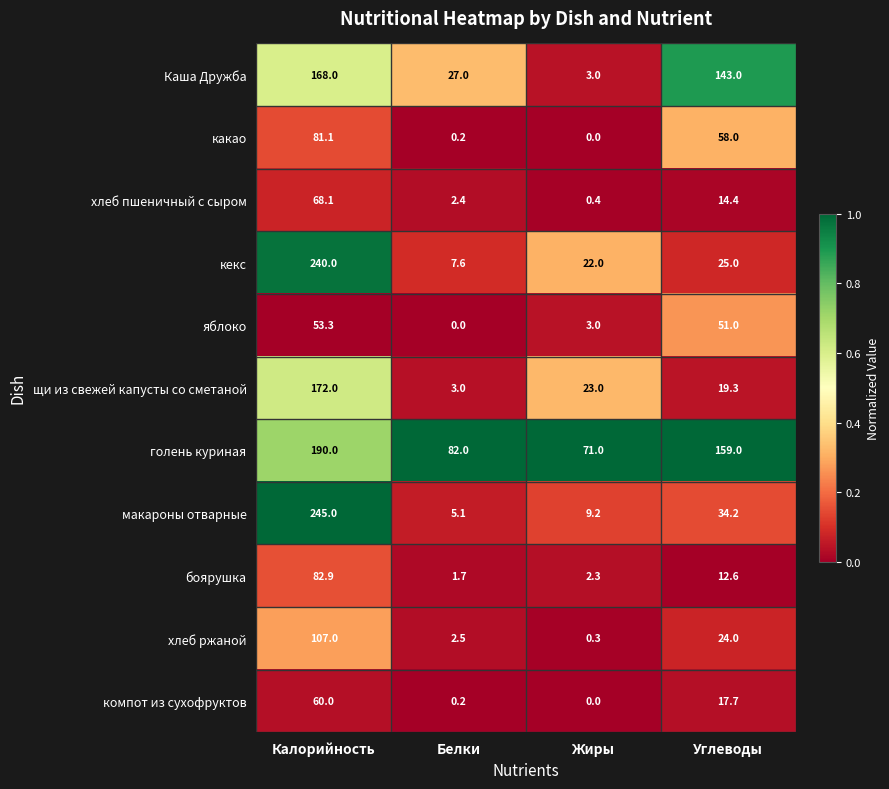

Between Белки and Углеводы, which series saw the biggest shift?

Каша Дружба